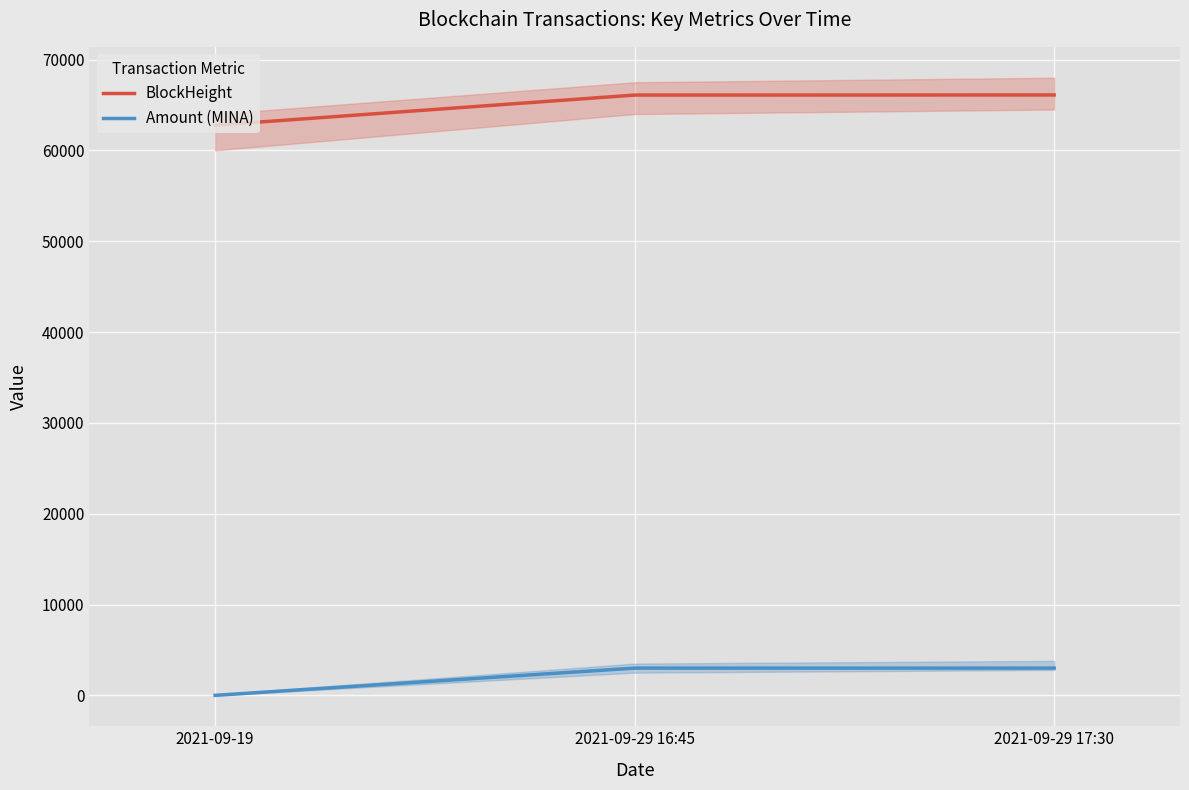

At which label is Amount (MINA) closest to 1502?

2021-09-29 16:45